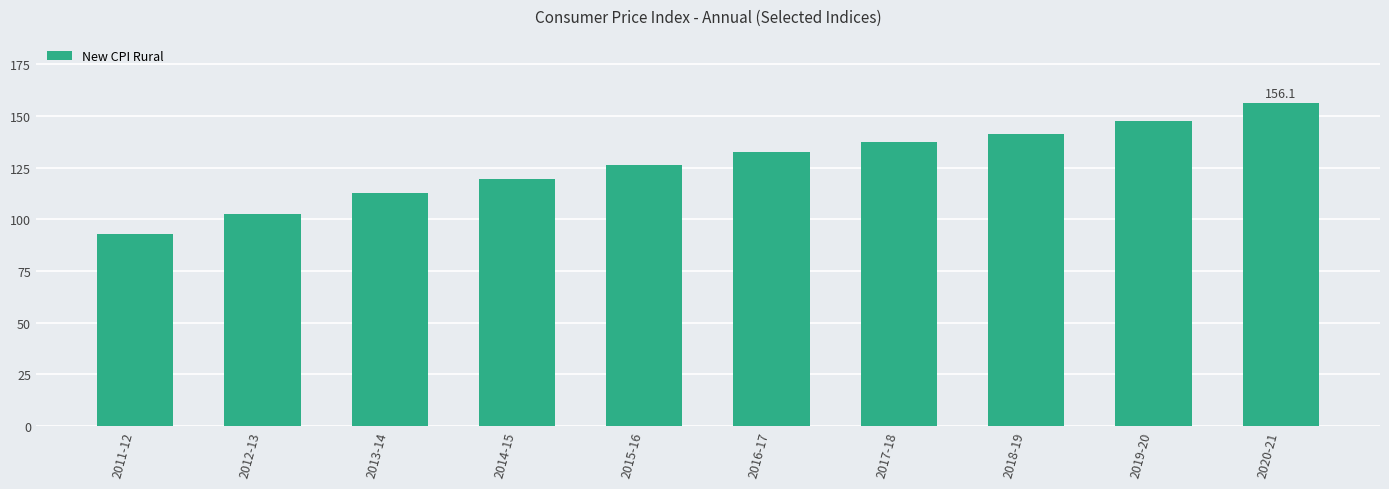

What is the maximum value shown in the chart?

156.1